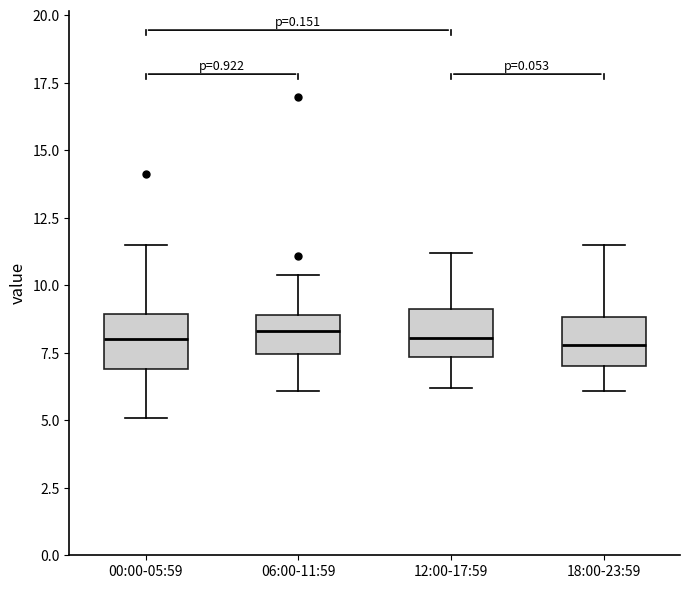

Reading left to right, read every box against the y-axis: the position of its median line, the range the box covers, and the ends of its whiskers. The values are not printed on the chart, so give them approximately, as read against the axis.

00:00-05:59: median 8.0, box 7.0 to 9.0, whiskers 5.0 to 11.5
06:00-11:59: median 8.5, box 7.5 to 9.0, whiskers 6.0 to 10.5
12:00-17:59: median 8.0, box 7.5 to 9.0, whiskers 6.0 to 11.0
18:00-23:59: median 8.0, box 7.0 to 9.0, whiskers 6.0 to 11.5